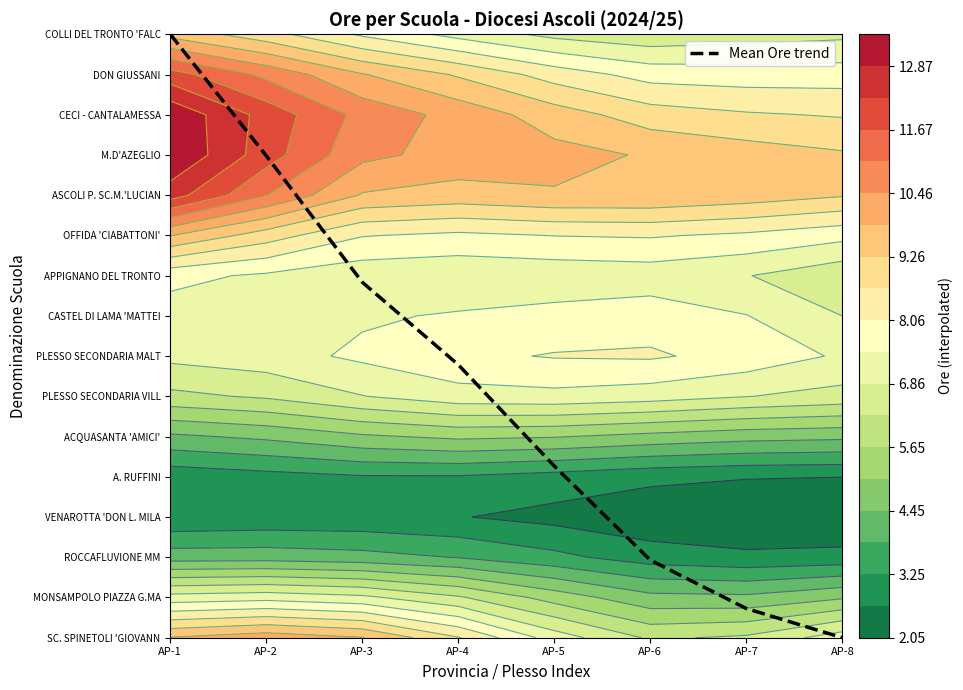

Which label corresponds to the largest value in the chart?

AP-1